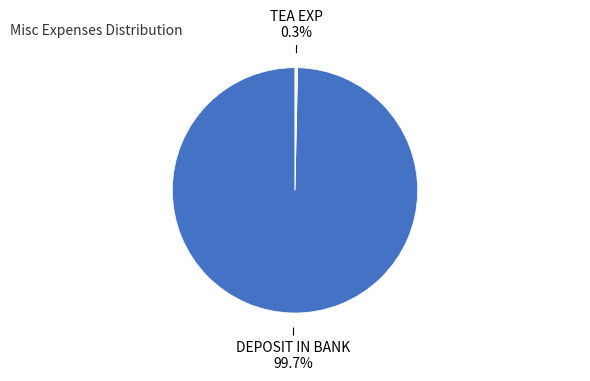

Does TEA EXP account for over 50% of the chart?

No